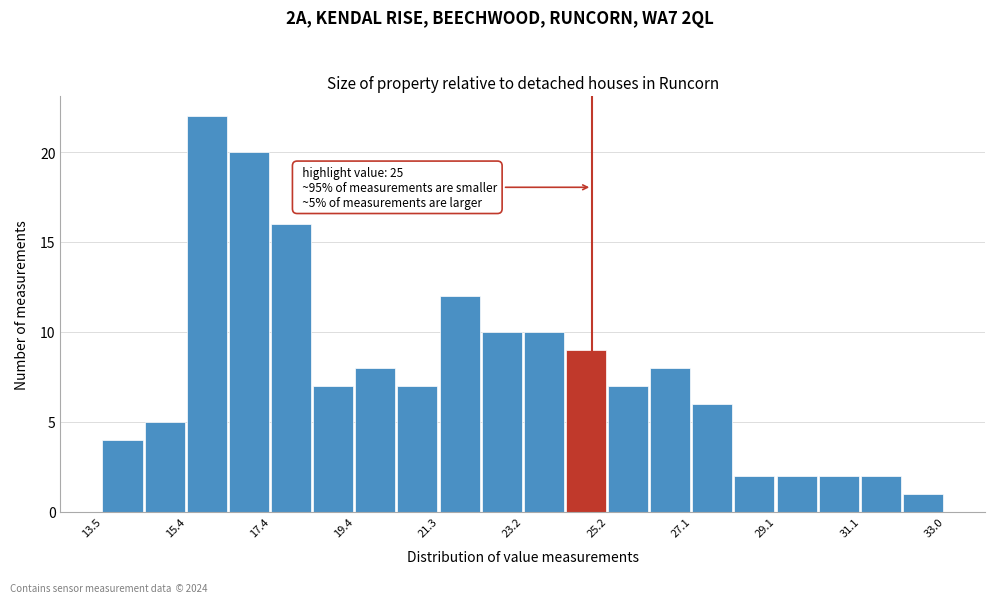

Which range on the x-axis has the tallest bar?

15.4 to 16.4